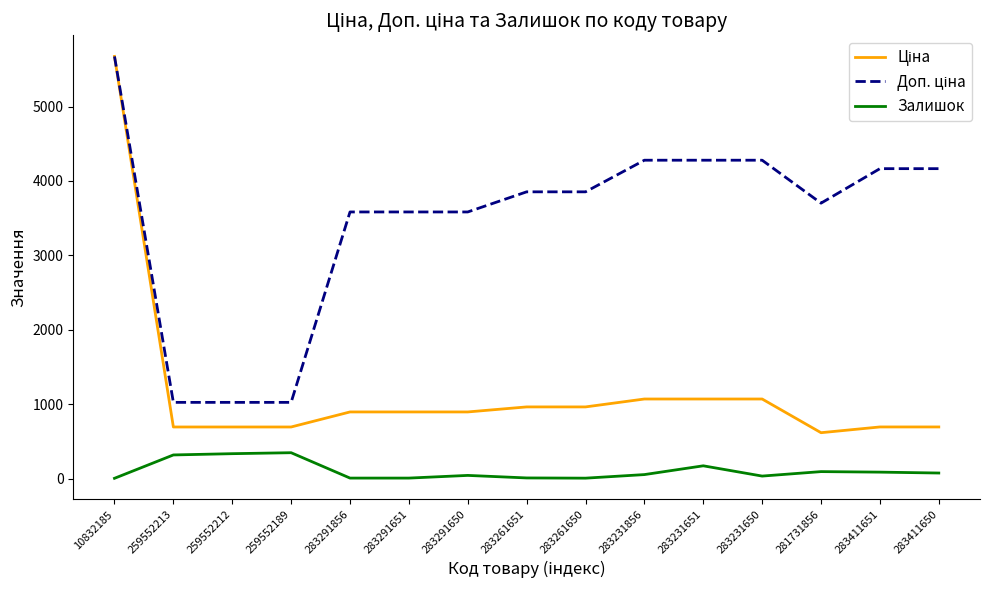

Between 283231856 and 283231651, which series saw the biggest shift?

Залишок